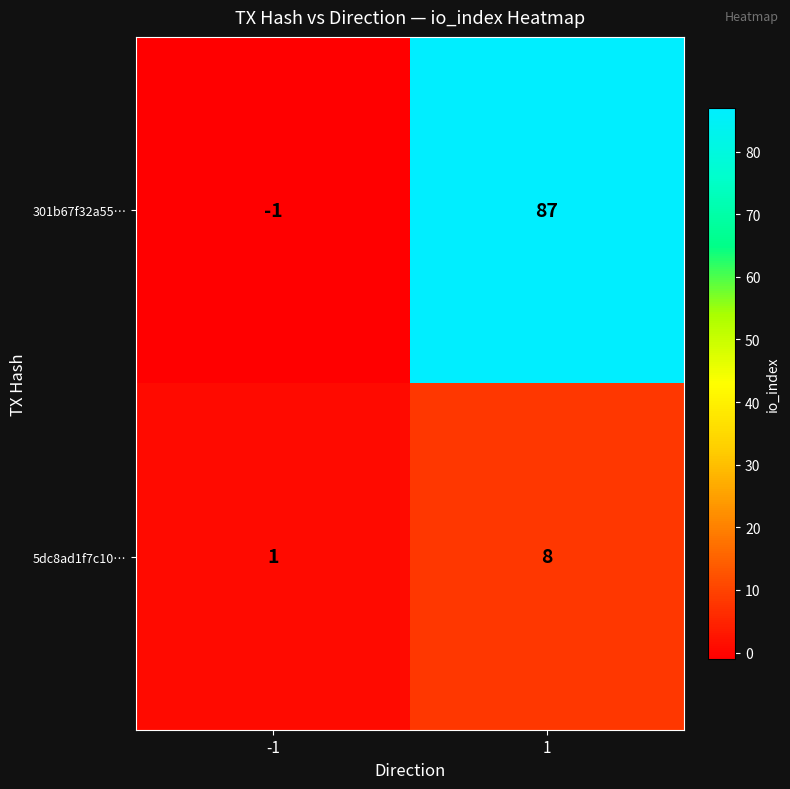

Which series changed the most between -1 and 1?

301b67f32a55…